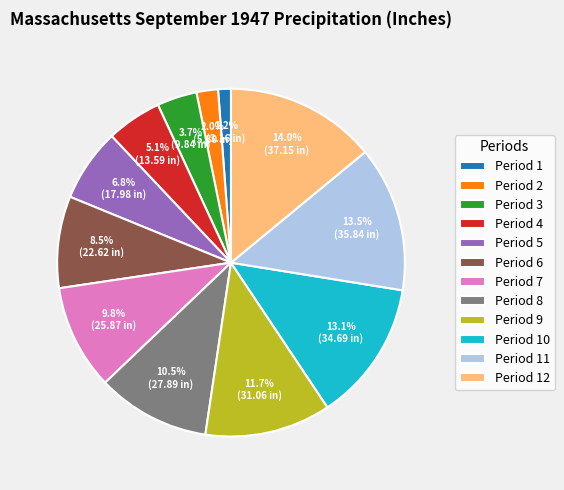

How many slices are in this pie chart?

12